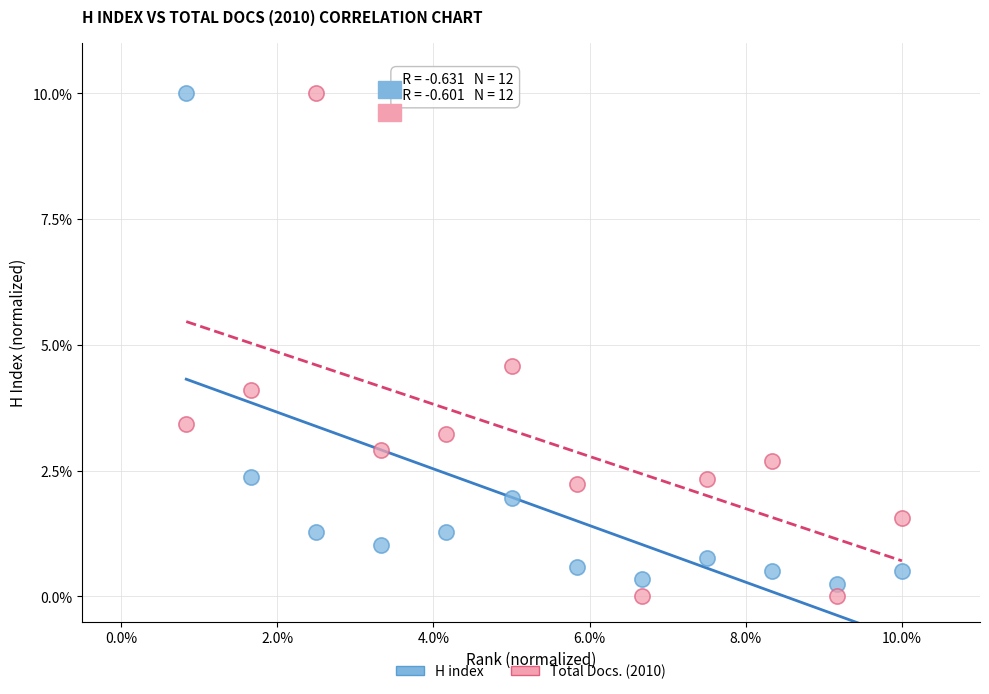

What are all the series names shown in the legend?

H index, Total Docs. (2010)